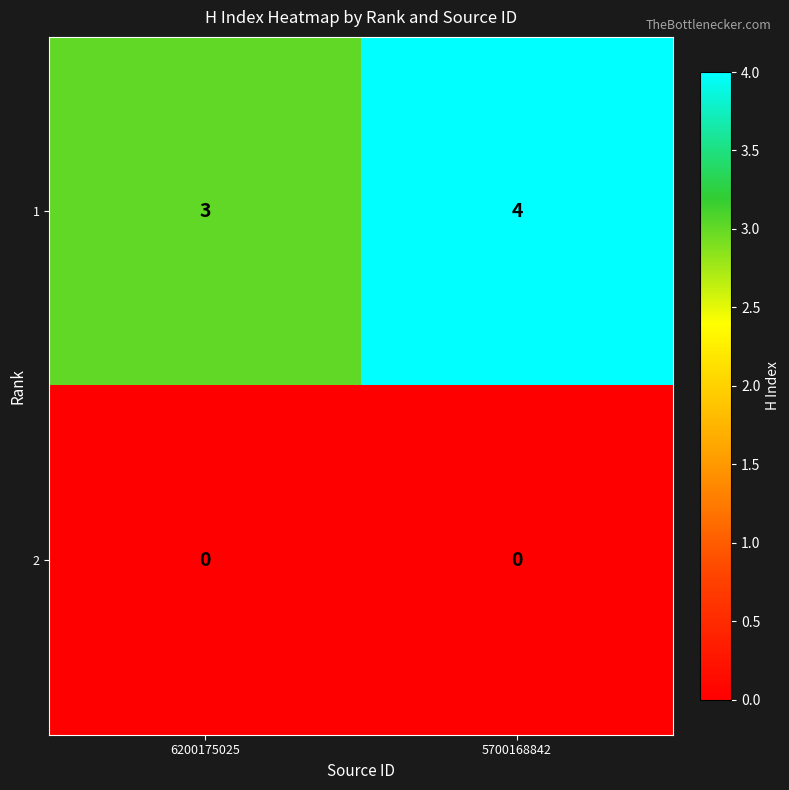

List the series in order of their peak value, lowest first.

2, 1